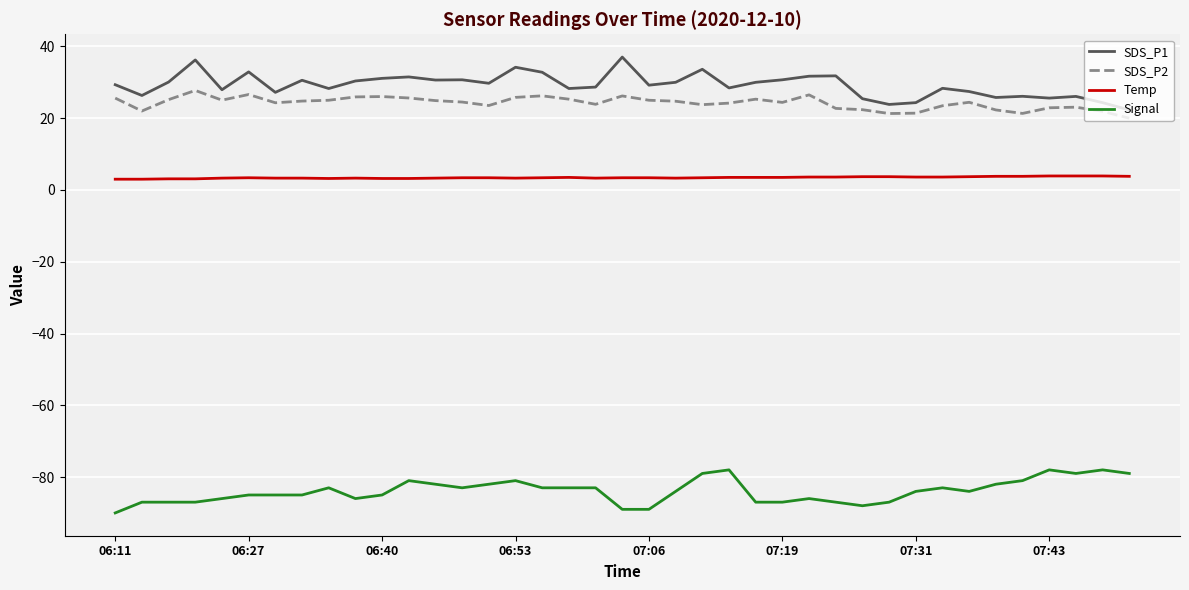

What is the difference between the maximum and minimum values in the Signal series?

12.0